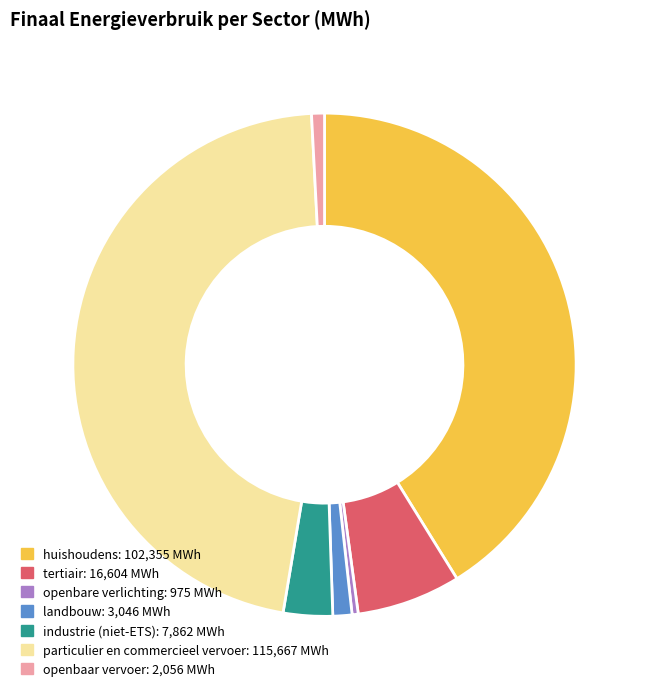

Which has a higher value, industrie (niet-ETS): 7,862 MWh or huishoudens: 102,355 MWh?

huishoudens: 102,355 MWh